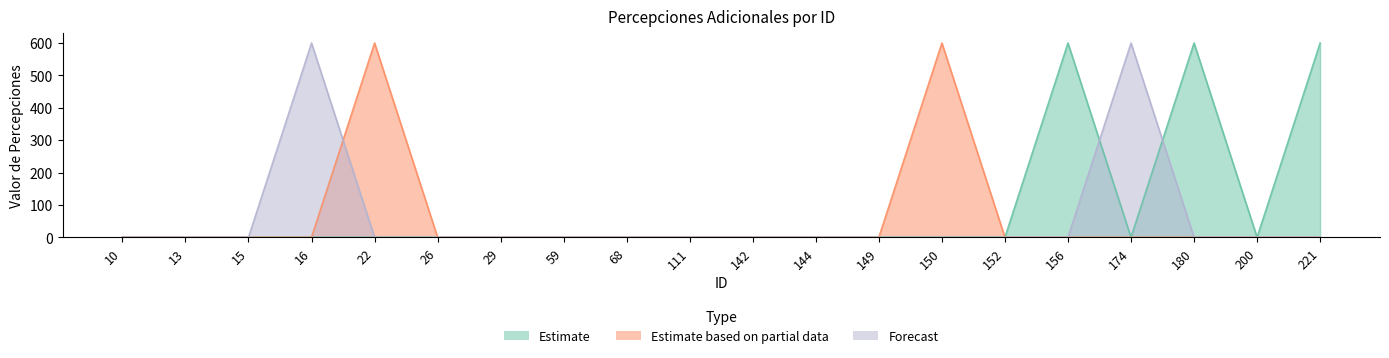

True or false: Estimate based on partial data has more than 0 points higher than both neighbors.

True